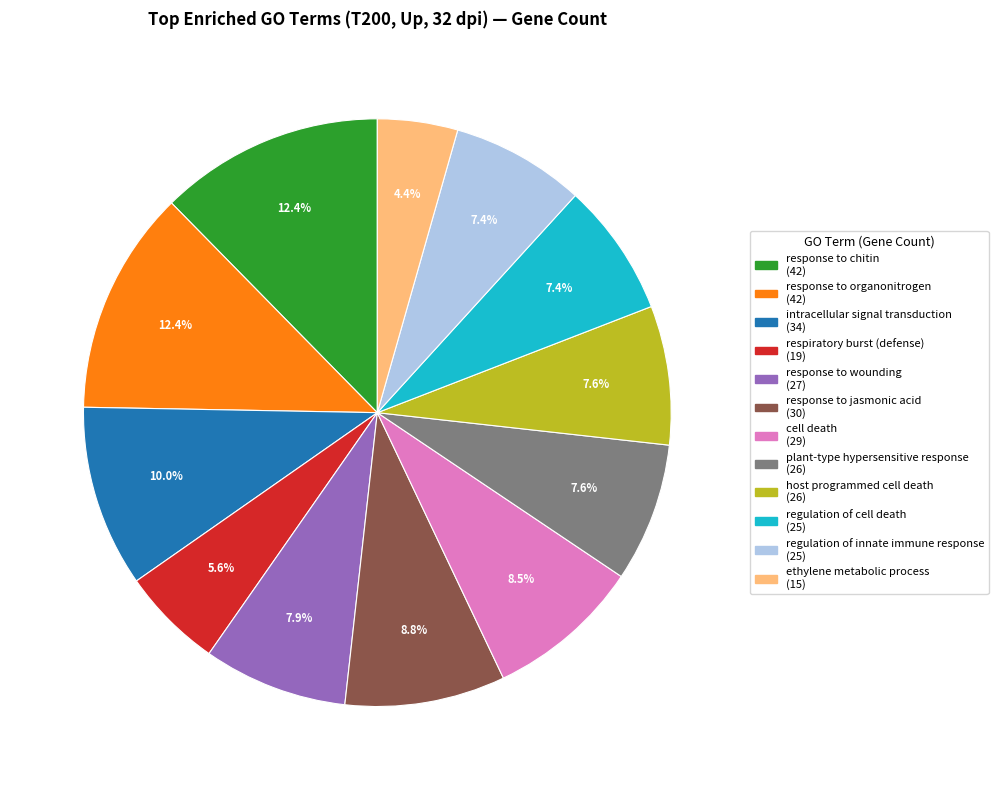

How many segments does this pie chart have?

12